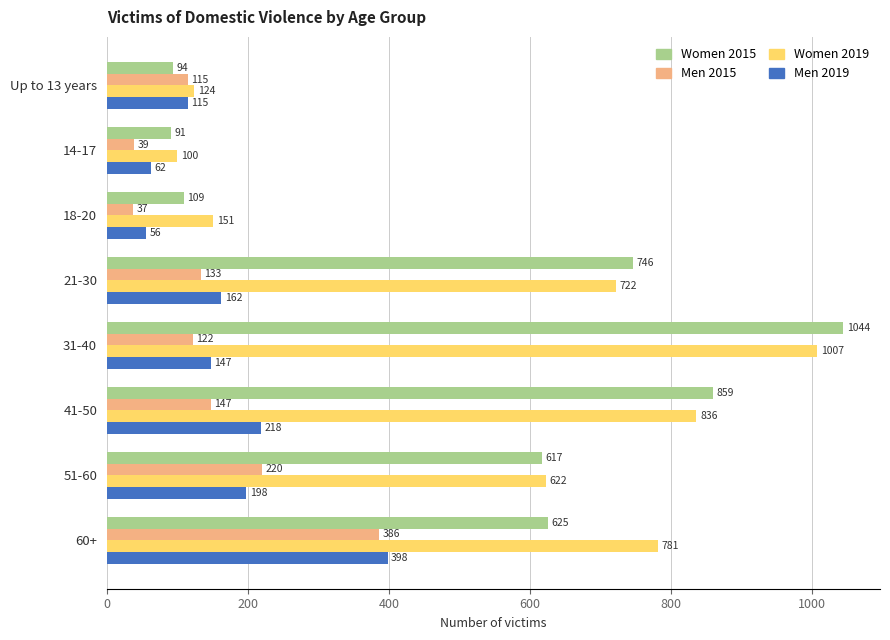

What is the difference between the maximum and minimum values in the Men 2015 series?

349